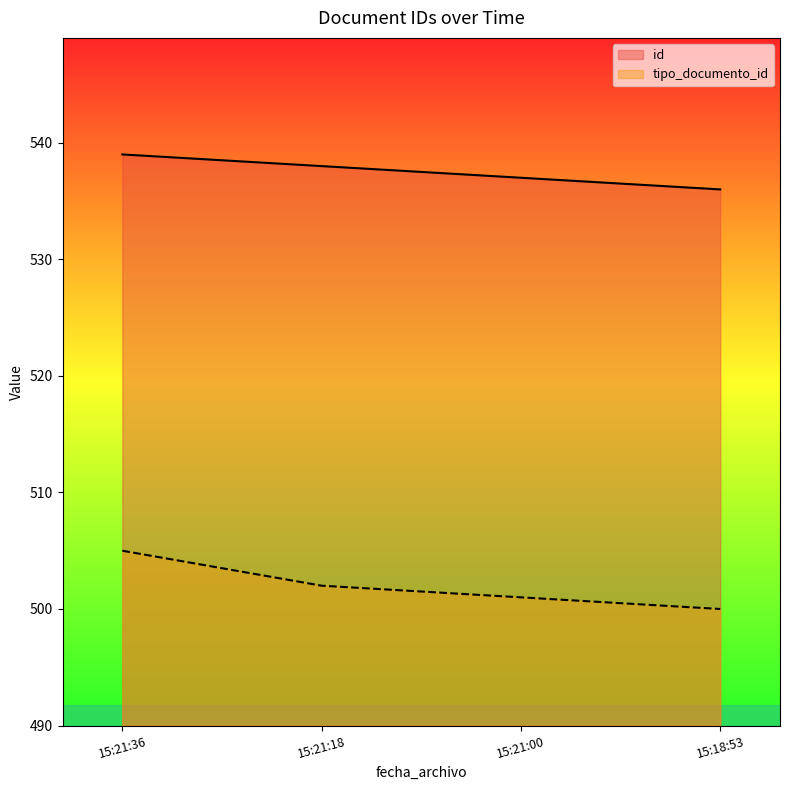

Is it true that tipo_documento_id equals 502 at 15:21:18?

True